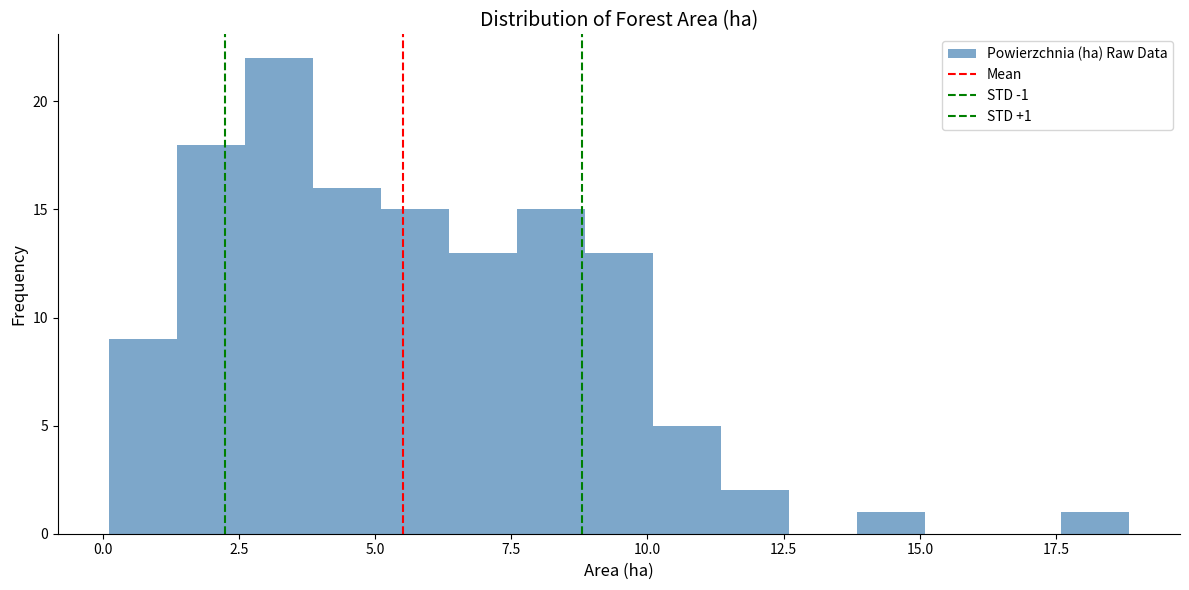

Around what value on the x-axis is the tallest bar? Give the approximate position of its centre, as read against the axis.

3.0